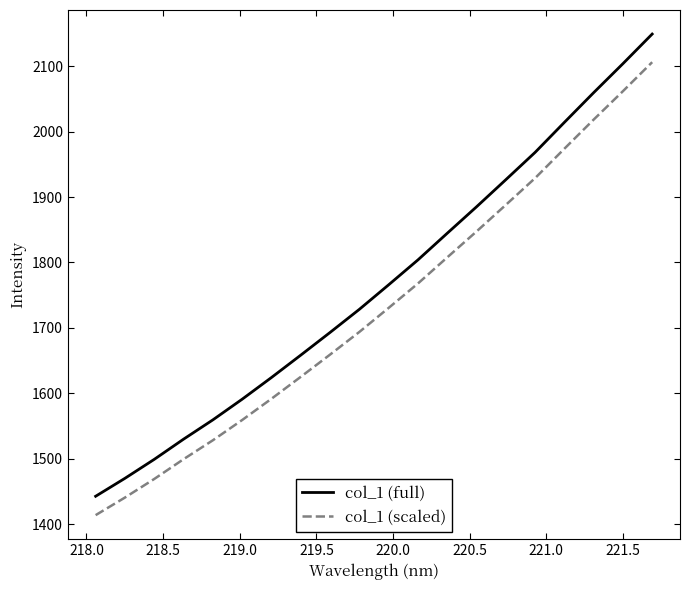

Which series has the largest range (max minus min)?

col_1 (full)